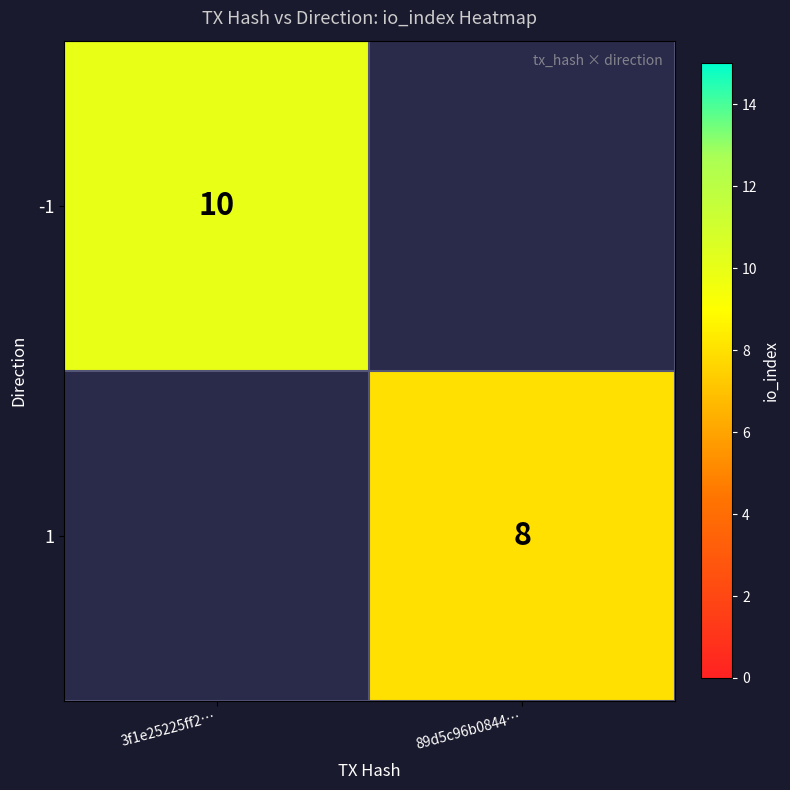

Is it true that -1 equals 14 at 3f1e25225ff2…?

False